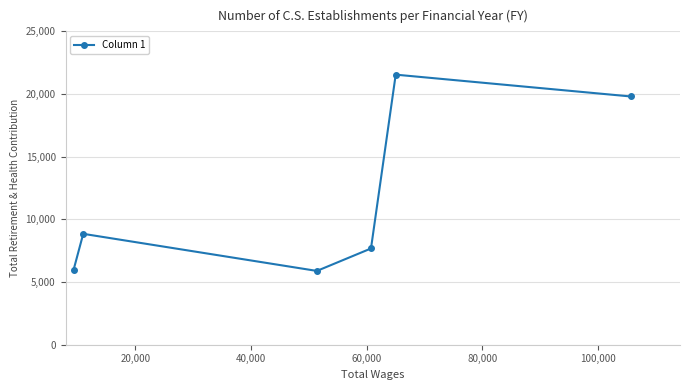

What is the difference between the maximum and minimum values?

15661